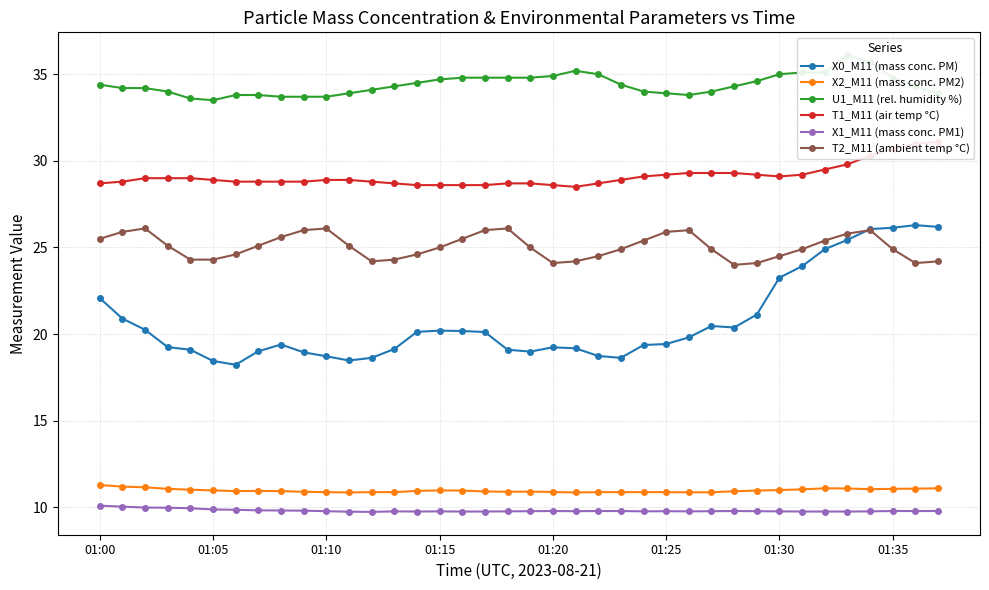

Count the number of data series in this chart.

6